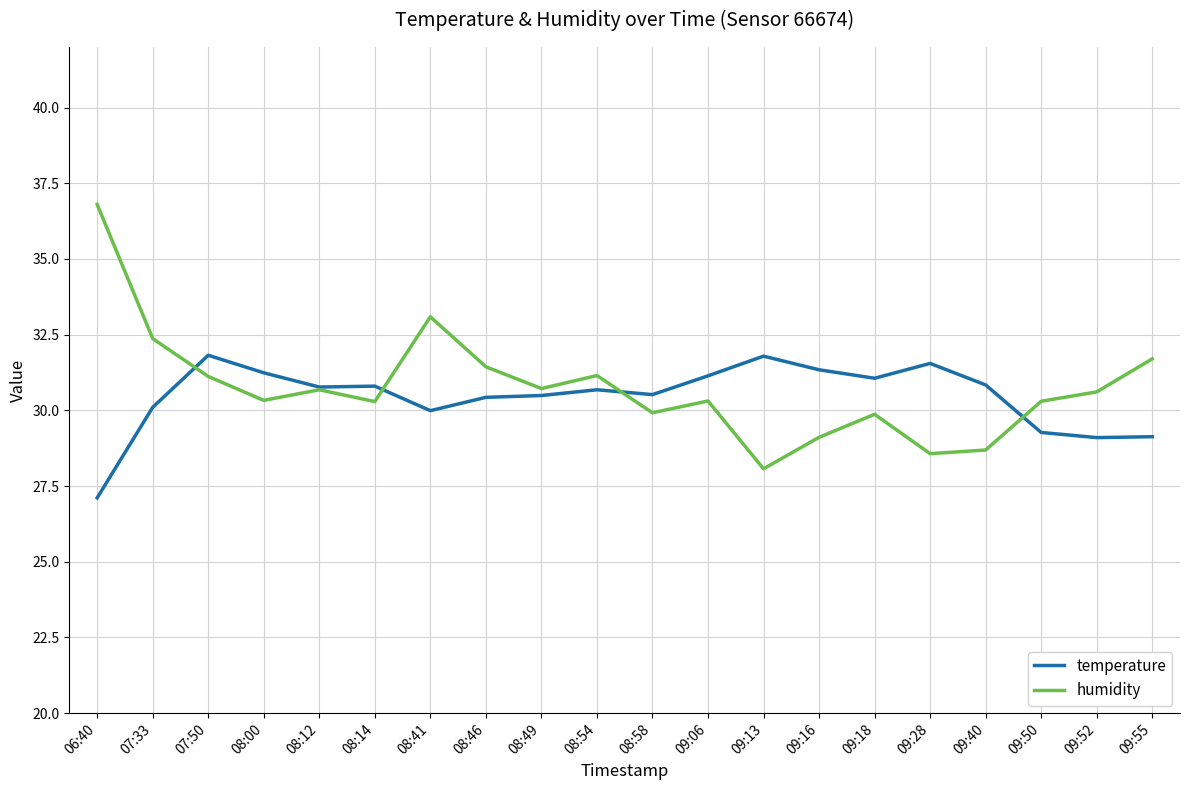

How many distinct data groups are displayed?

2